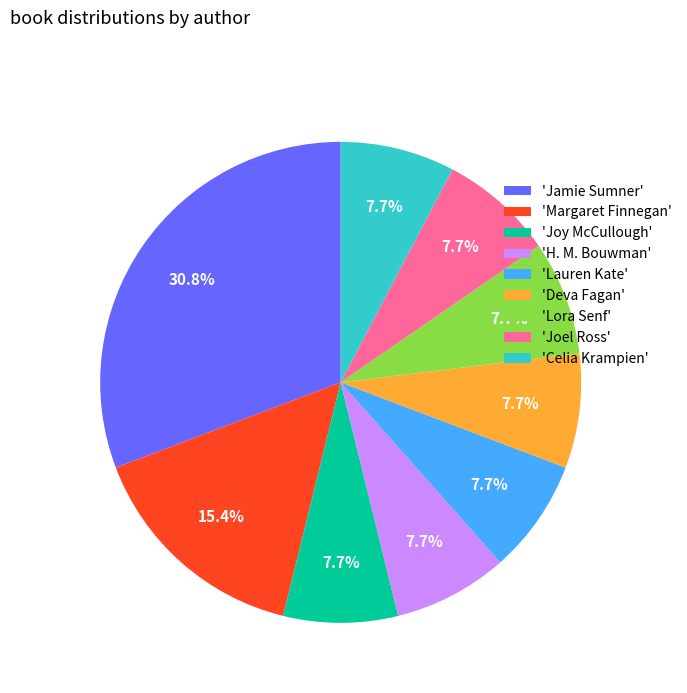

How many segments does this pie chart have?

9